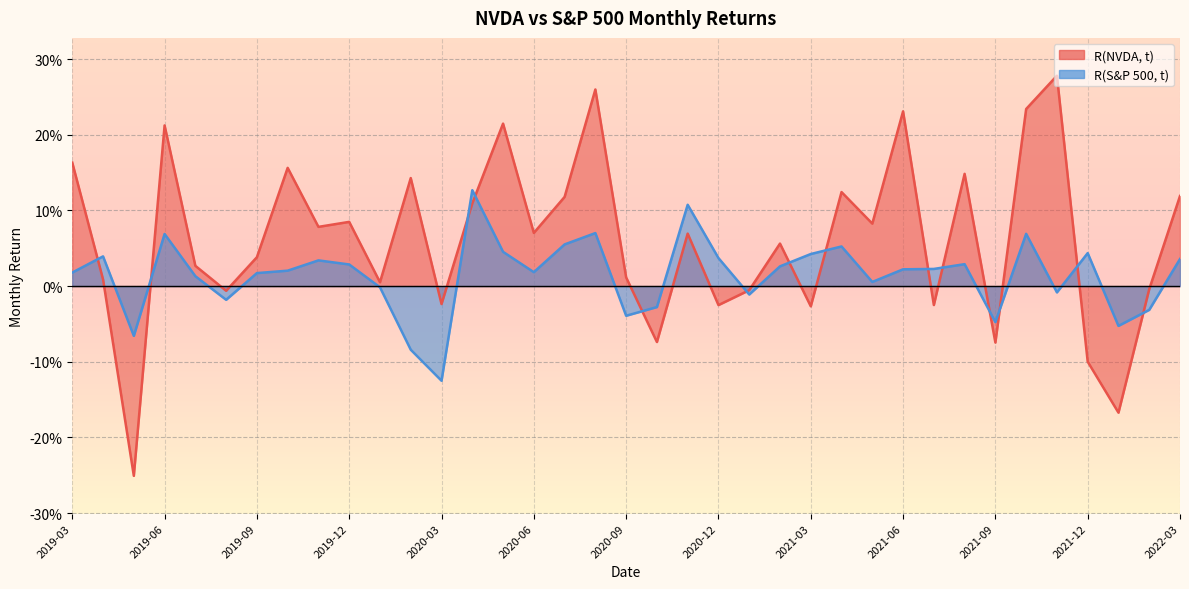

Which category has the lowest value in the R(NVDA, t) series?

2019-05